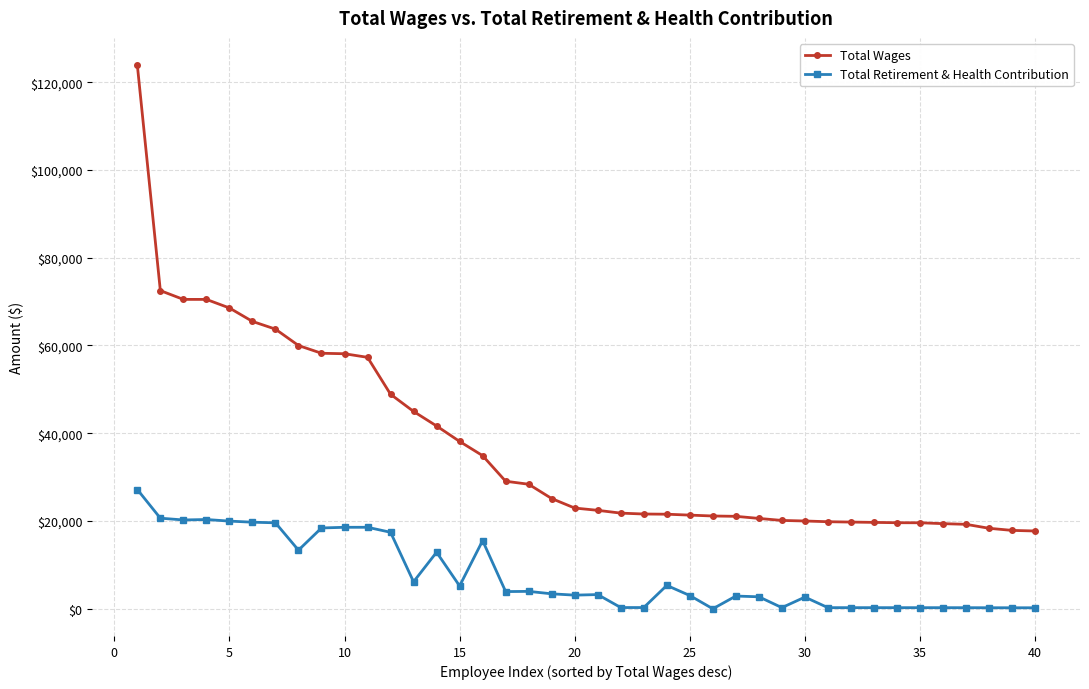

True or false: Total Wages and Total Retirement & Health Contribution cross at least once.

False